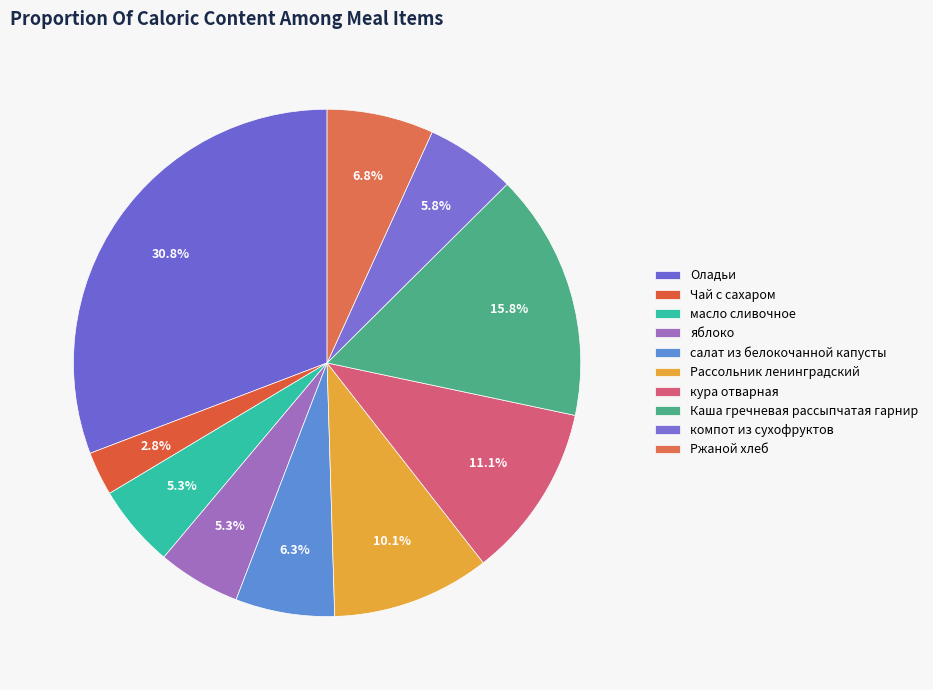

Is the sum of Рассольник ленинградский and кура отварная greater than half?

No